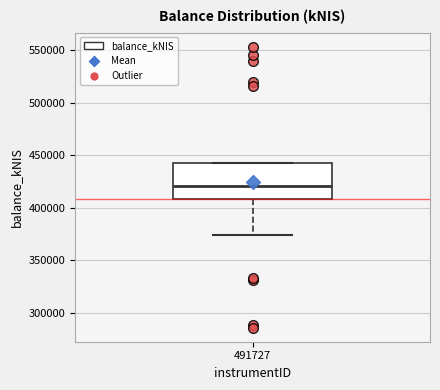

Read this box plot against the y-axis: the position of the median line, the range covered by the box, and the ends of both whiskers. The values are not printed on the chart, so give them approximately, as read against the axis.

median 420000, box 410000 to 445000, whiskers 375000 to 445000